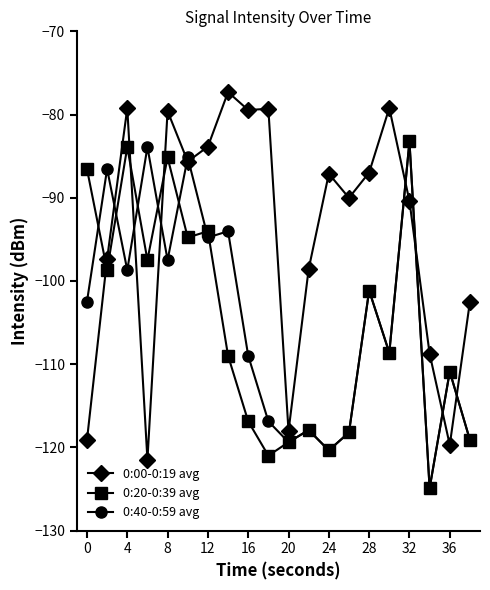

How many data points in 0:20-0:39 avg are above -108?

9